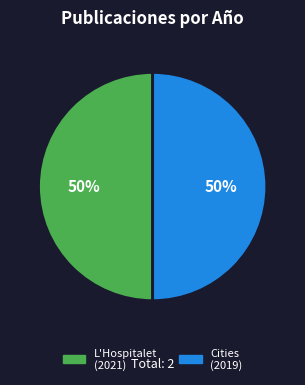

True or false: Cities (2019) accounts for 35% of the total.

False